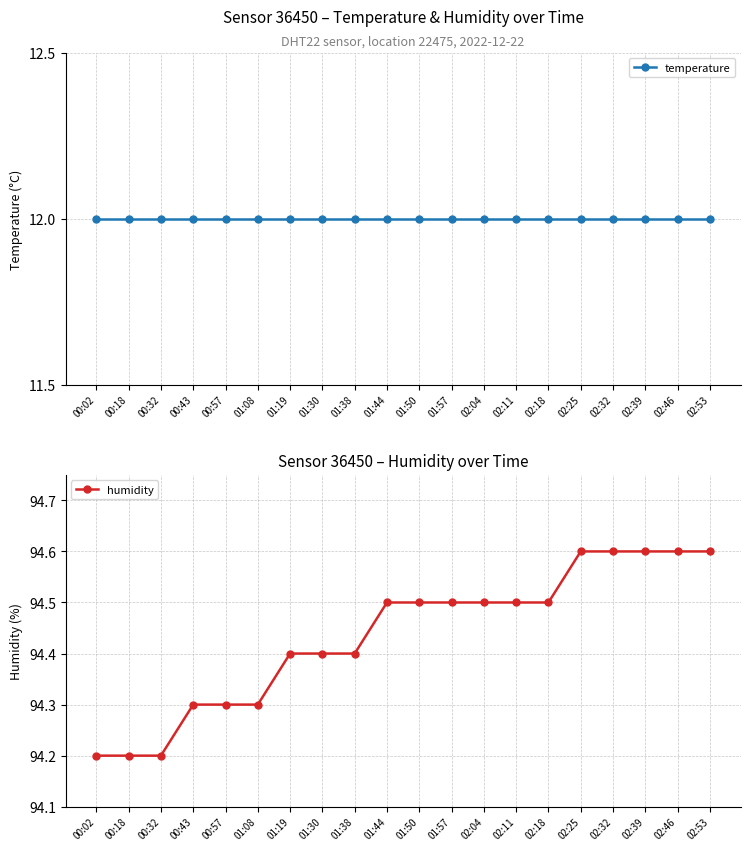

What is the value of the temperature point at the 6th from the left?

12.0